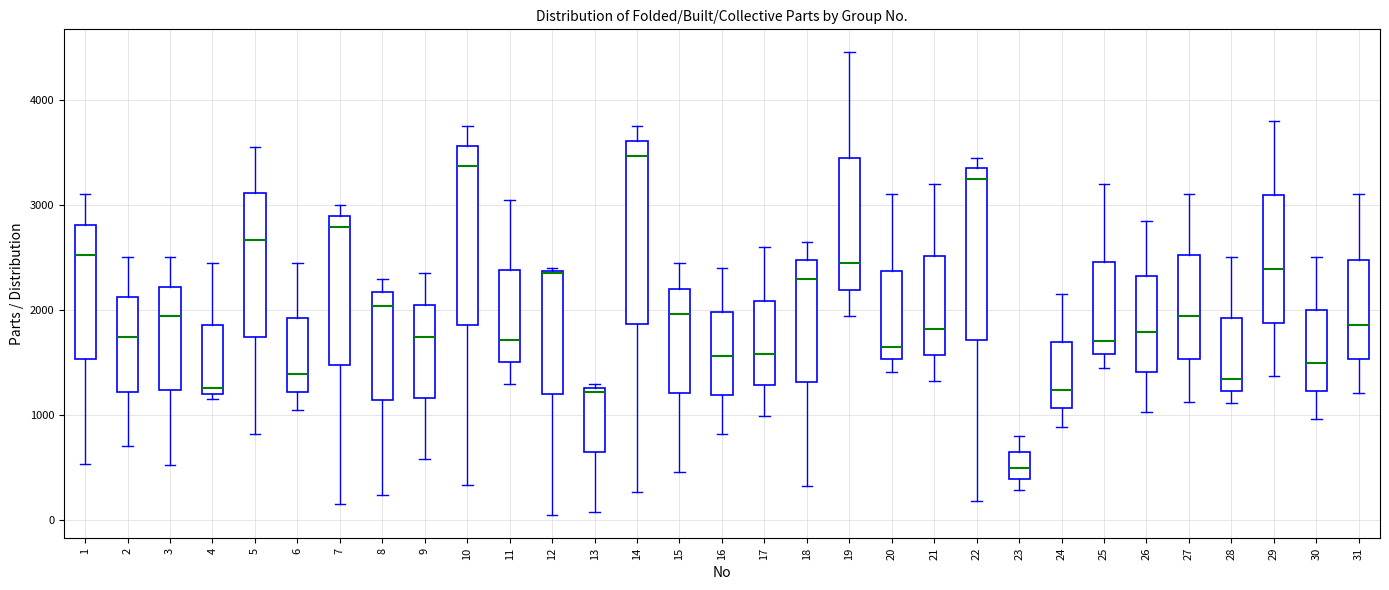

Which box has the highest median line?

14